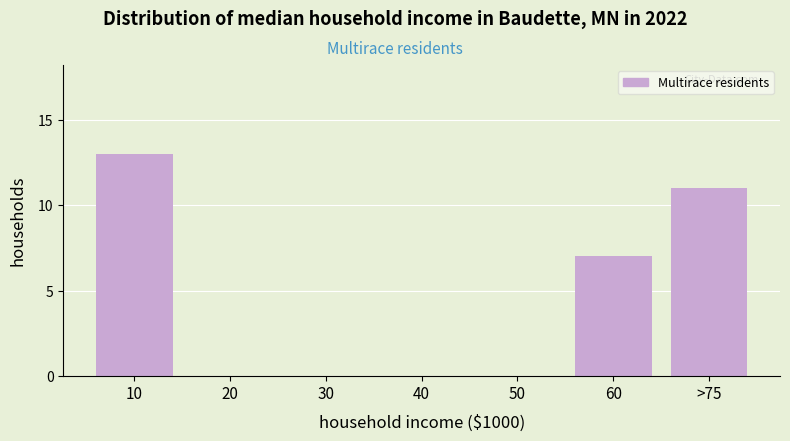

Reading right to left, list all the values displayed in this chart.

>75=11	60=7	50=0	40=0	30=0	20=0	10=13